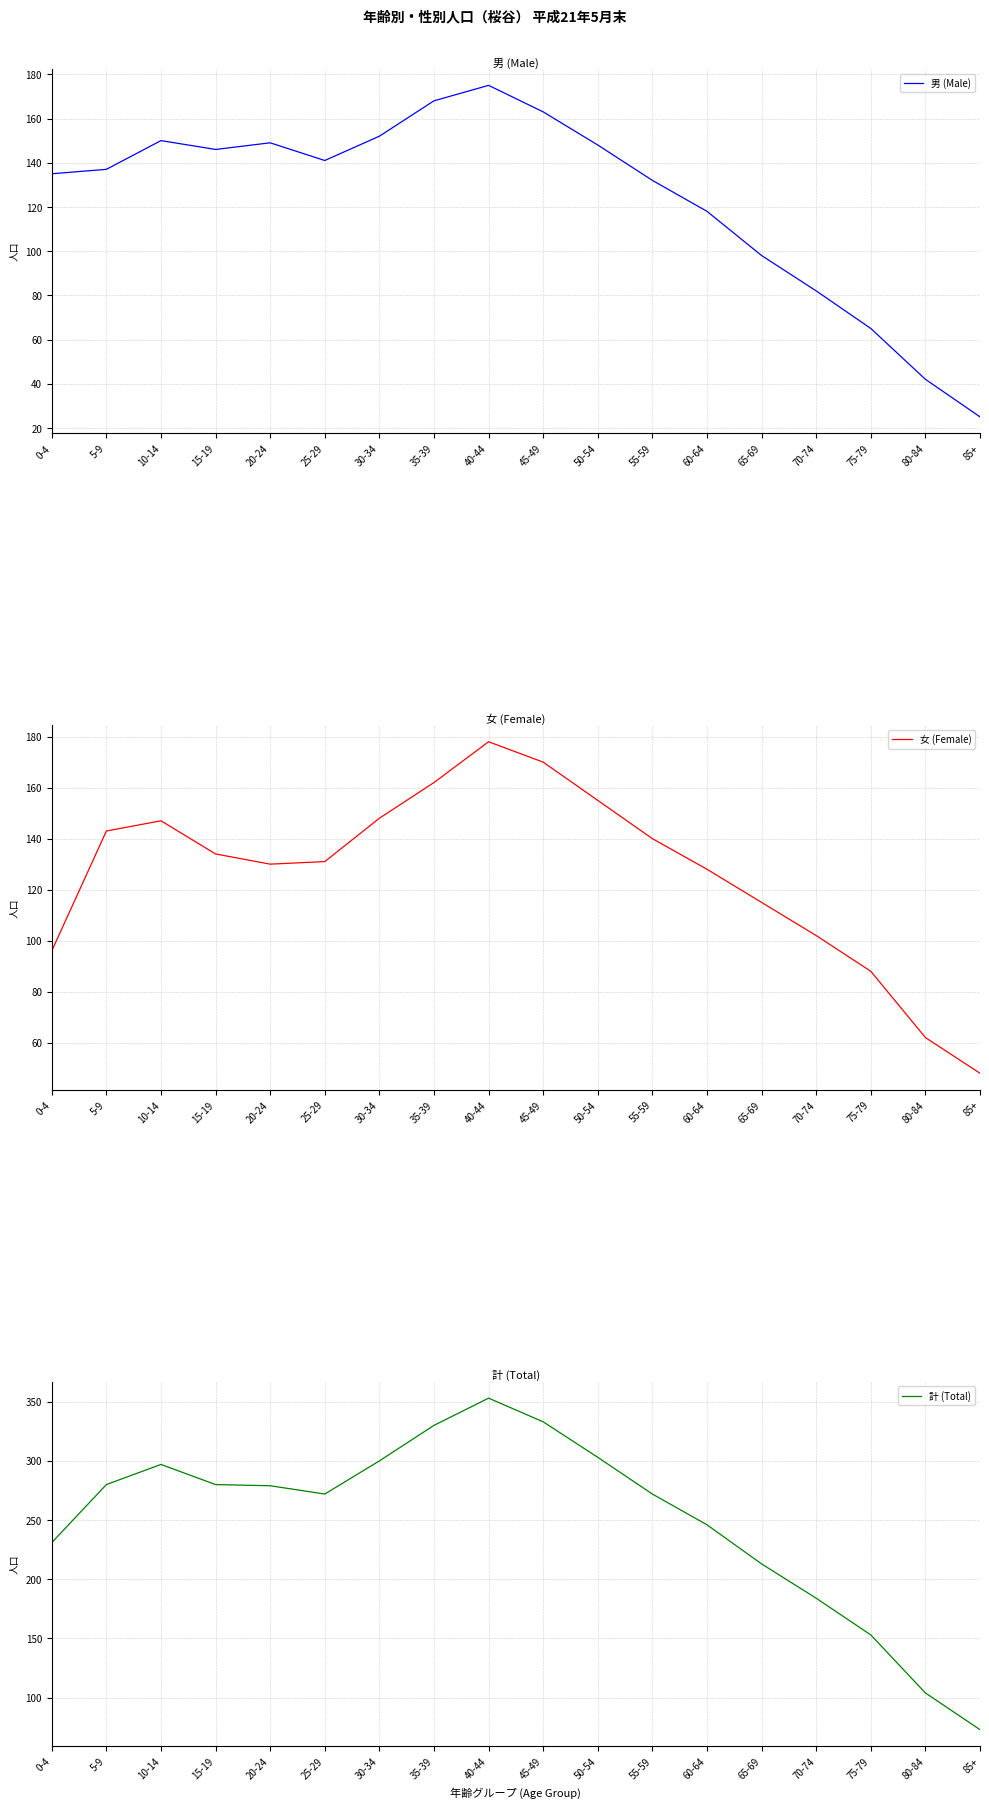

What is the label of the 2nd point from the left?

5-9